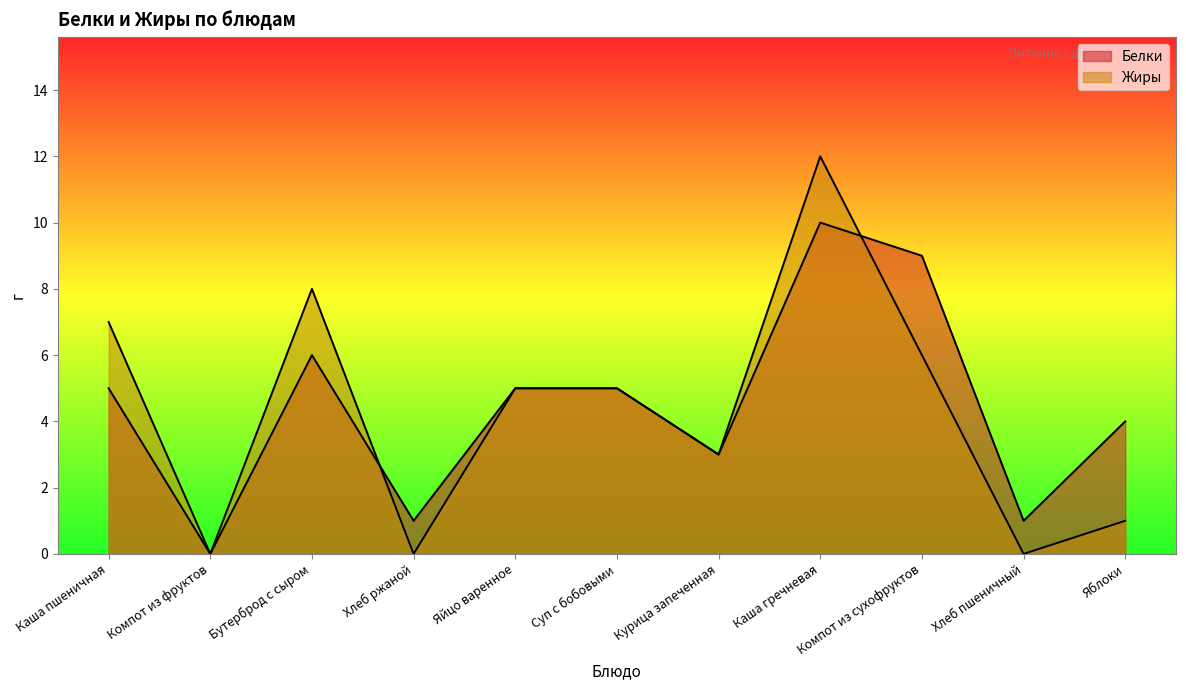

What is the sum of the Жиры values at Каша пшеничная and Хлеб пшеничный?

7